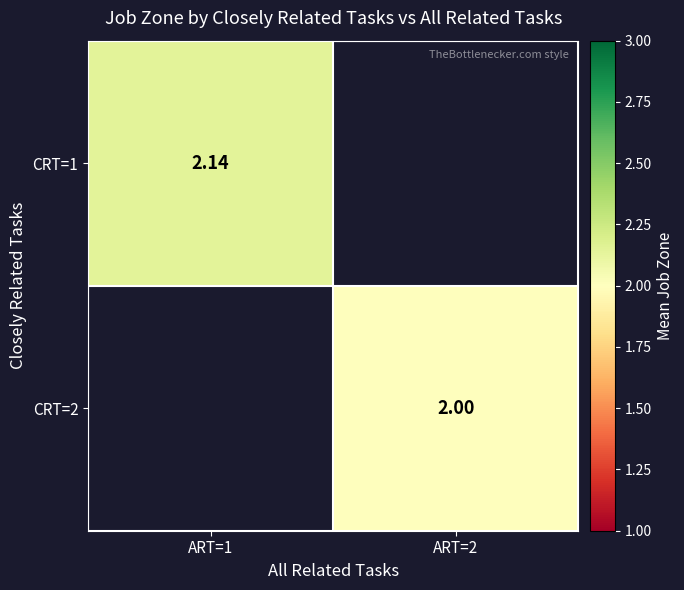

The value of CRT=2 at ART=2 is 0.7. True or false?

False